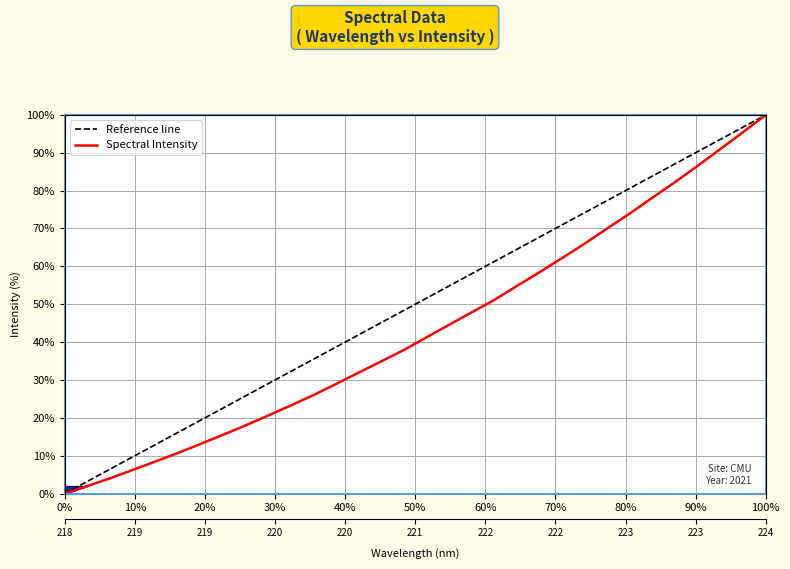

List the labels in order of value, largest first.

223.9802, 223.7895, 223.5987, 223.408, 223.2172, 223.0264, 222.8355, 222.6447, 222.4538, 222.263, 222.0721, 221.8812, 221.6902, 221.4993, 221.3083, 221.1174, 220.9264, 220.7354, 220.5444, 220.3533, 220.1623, 219.9712, 219.7801, 219.589, 219.3979, 219.2067, 219.0156, 218.8244, 218.6332, 218.442, 218.2508, 218.0596